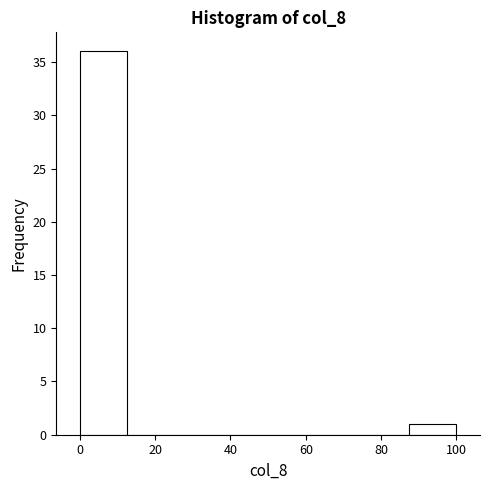

How tall is the bar that spans 0.0 to 12.5 on the x-axis? Neither the bar edges nor the heights are printed on the chart, so give them approximately, as read against the axes.

36